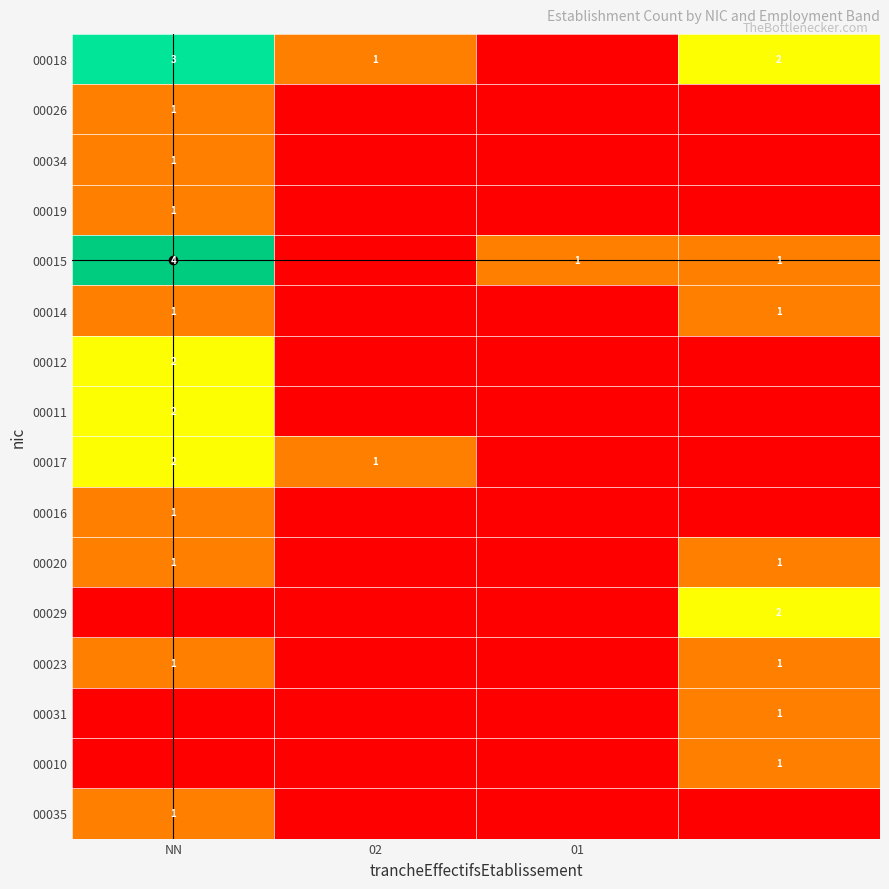

The value of 00012 at NN is 2. True or false?

True